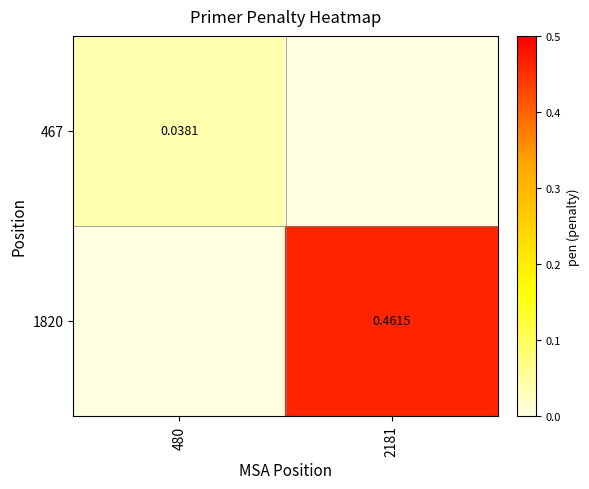

Rank the series by their maximum value, from lowest to highest.

467, 1820